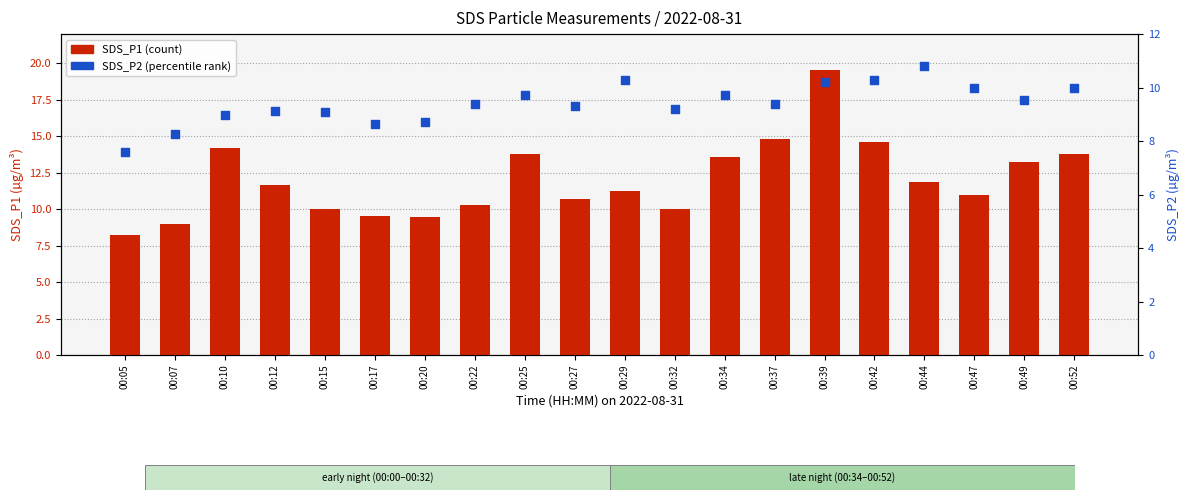

What are all the series names shown in the legend?

SDS_P1, SDS_P2